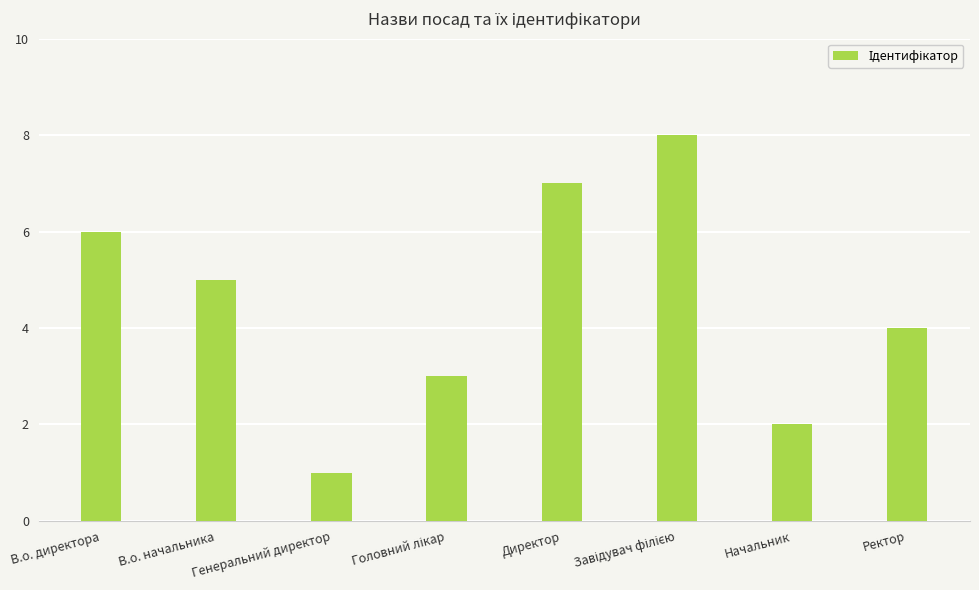

How many series are shown in this chart?

1